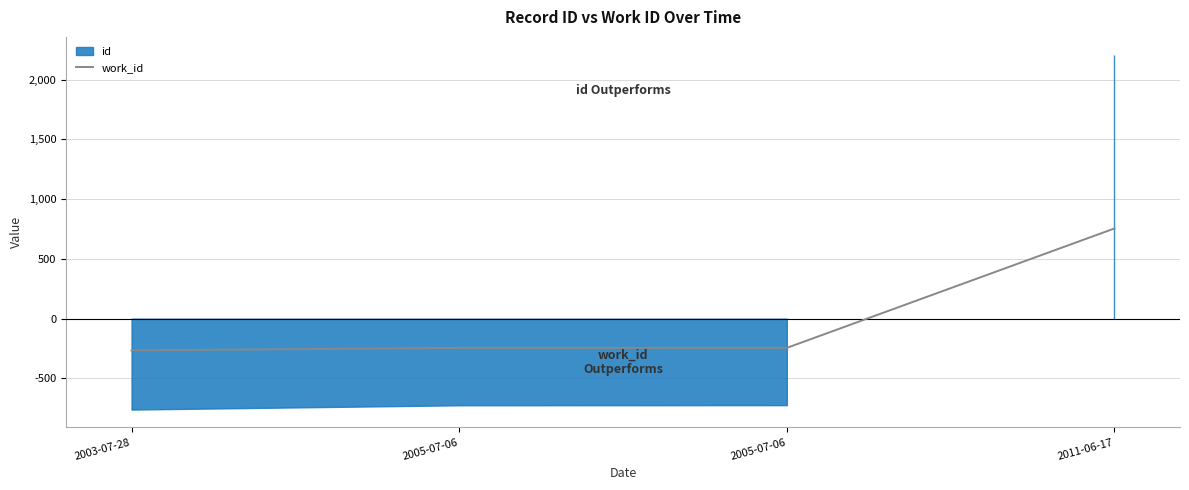

How many lines are shown in the chart?

1